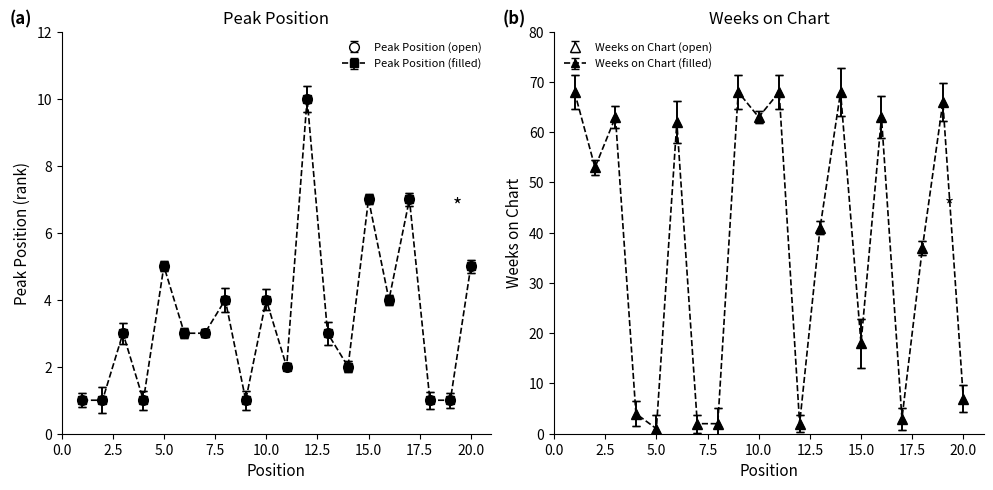

List the labels in order of Weeks on Chart value, largest first.

1, 9, 11, 14, 19, 3, 10, 16, 6, 2, 13, 18, 15, 20, 4, 17, 7, 8, 12, 5